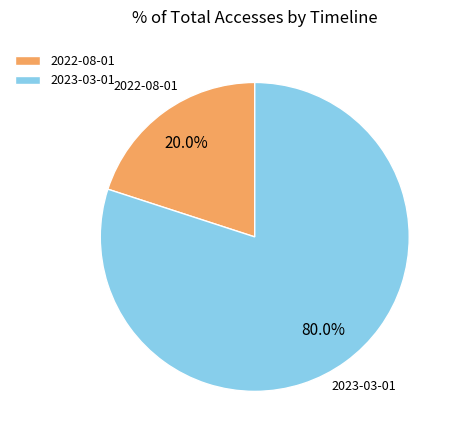

How many slices are in this pie chart?

2